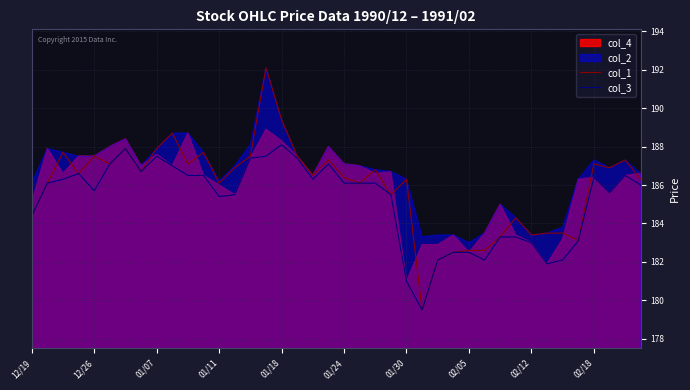

The value of col_3 at 02/18 is 322.1. True or false?

False